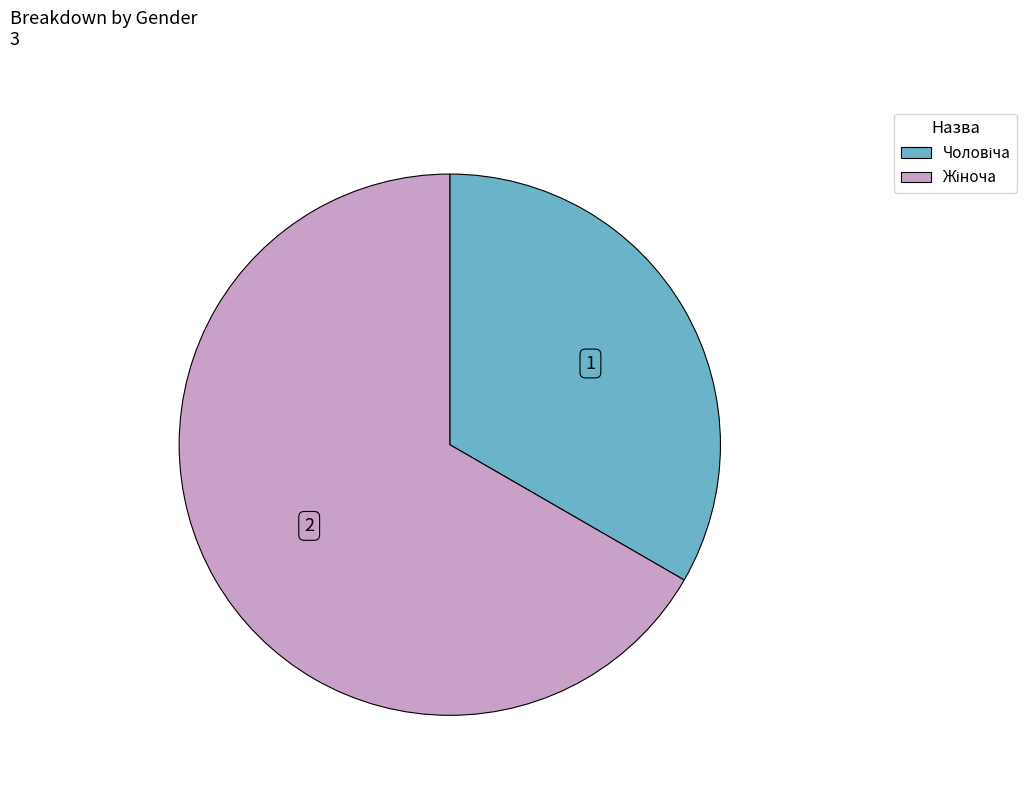

Does any single category account for the majority?

Yes